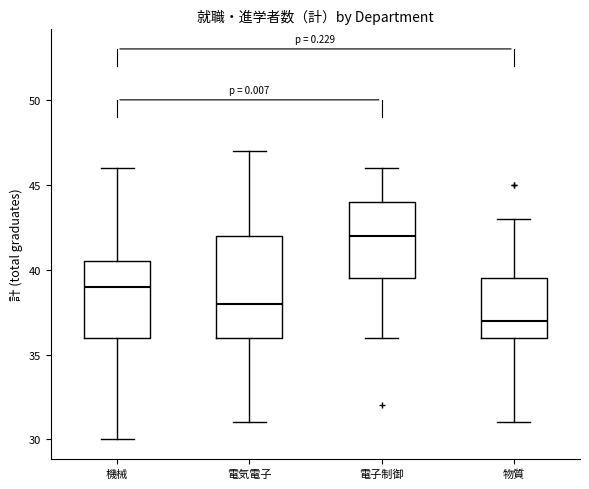

Which box has the lowest median line?

物質